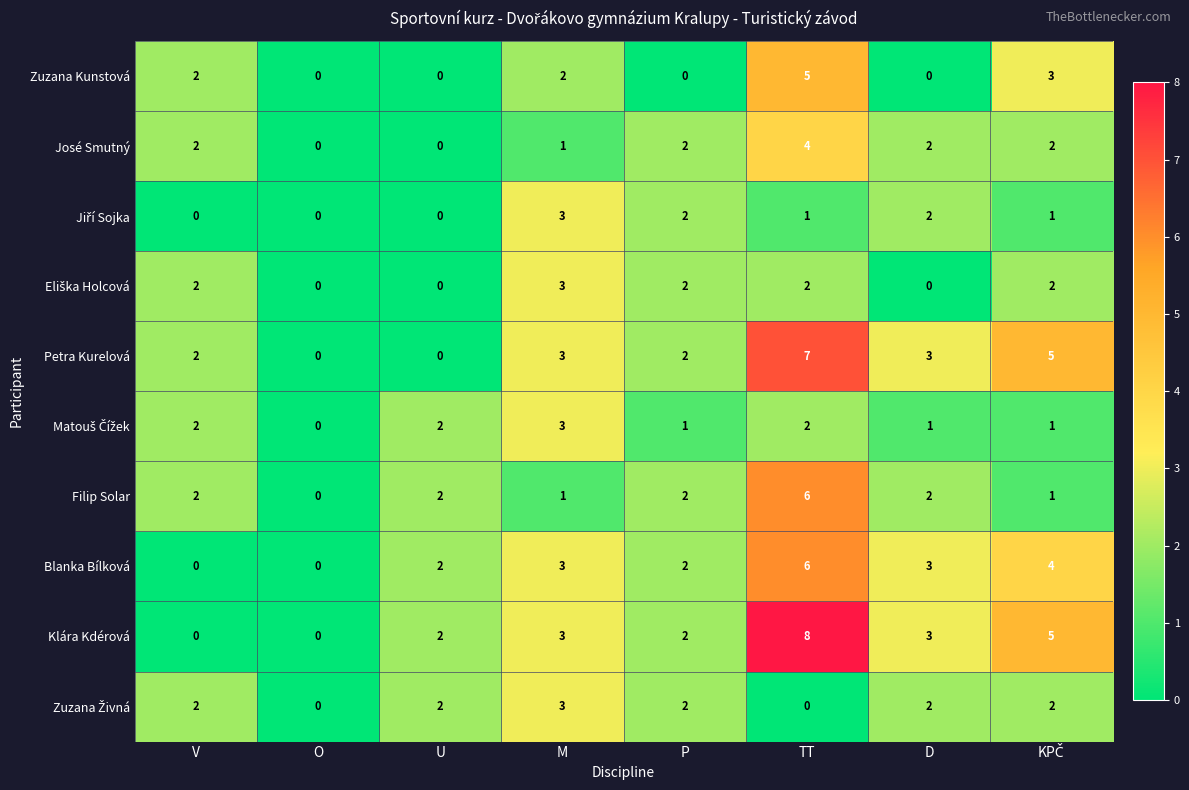

At which category does the chart reach its peak across all series?

TT